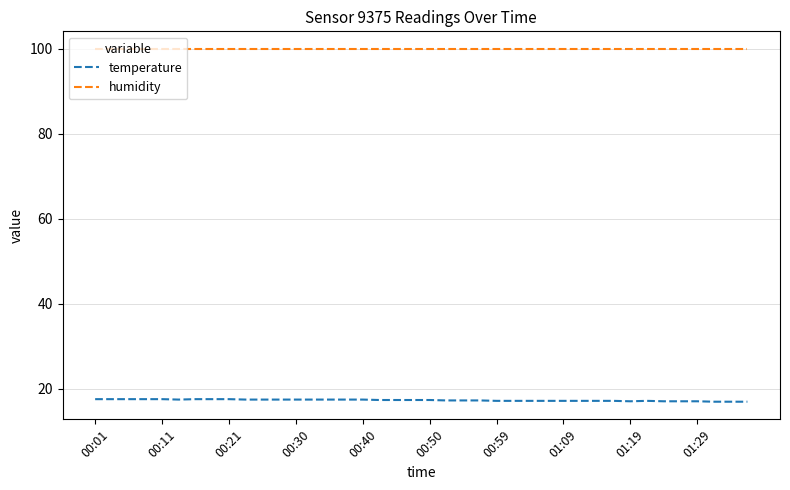

List the series in order of their overall mean, highest first.

humidity, temperature